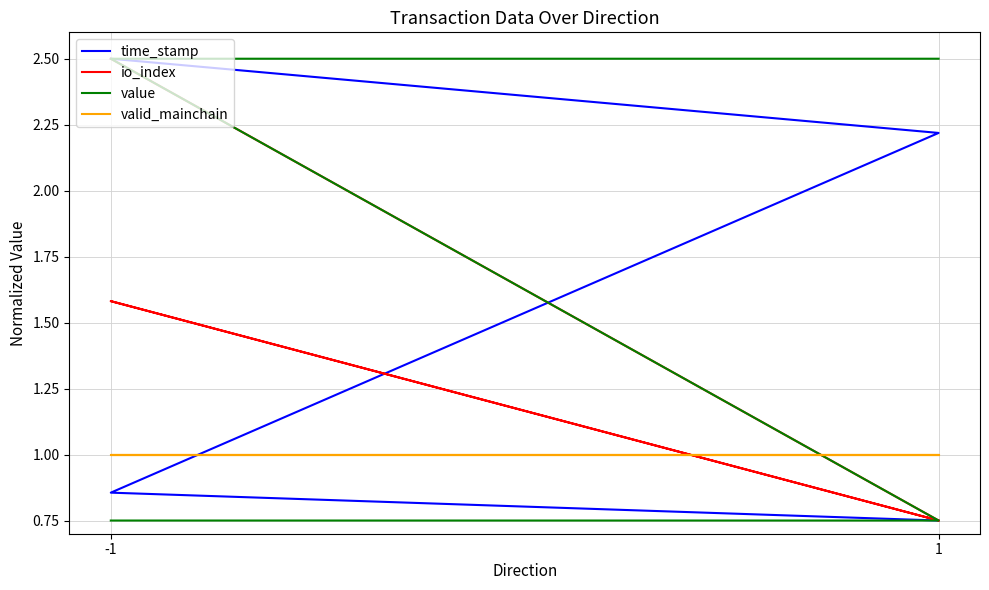

Where is value nearest to the value 1?

-1